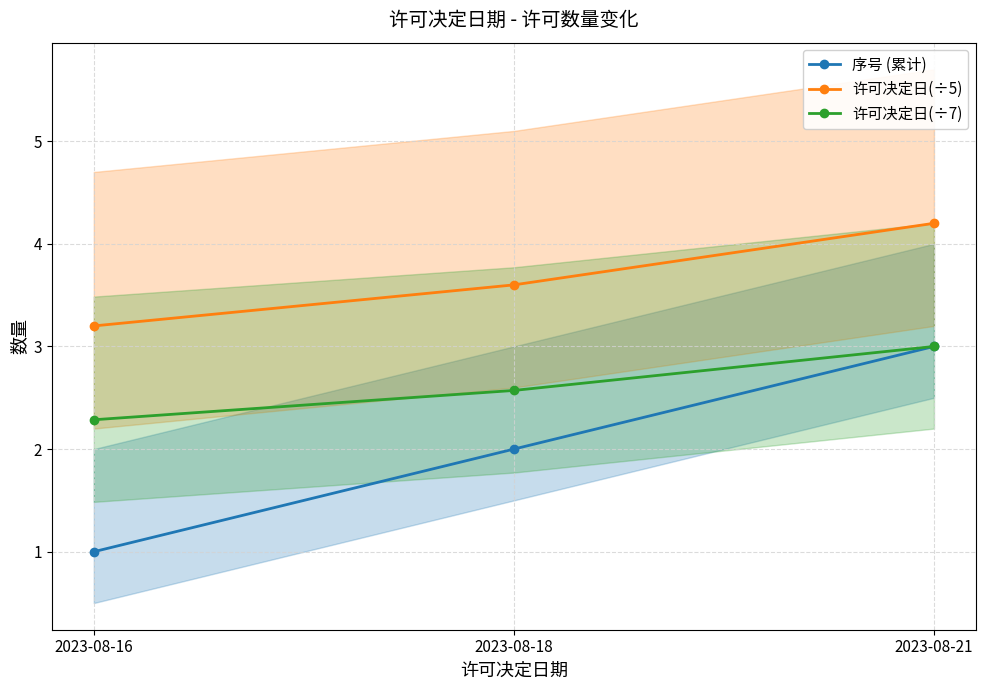

Which series has the widest spread of values?

序号 (累计)